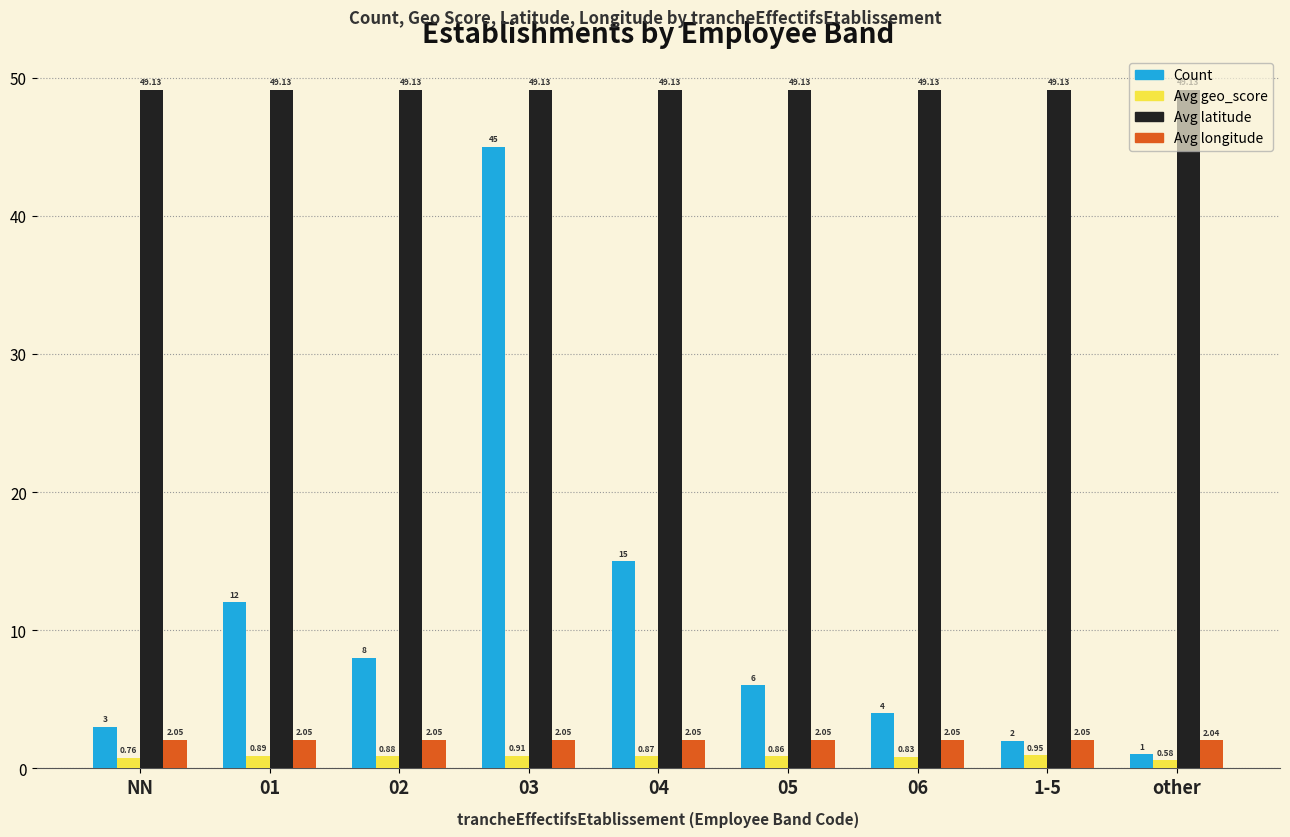

Read the Avg latitude value at 03.

49.1